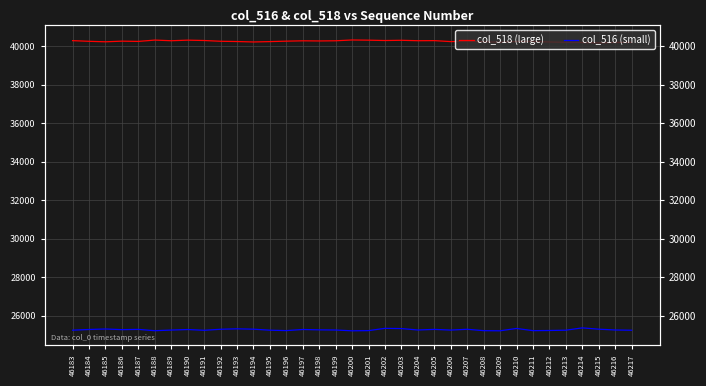

What is the maximum value for col_516 (small)?

25361